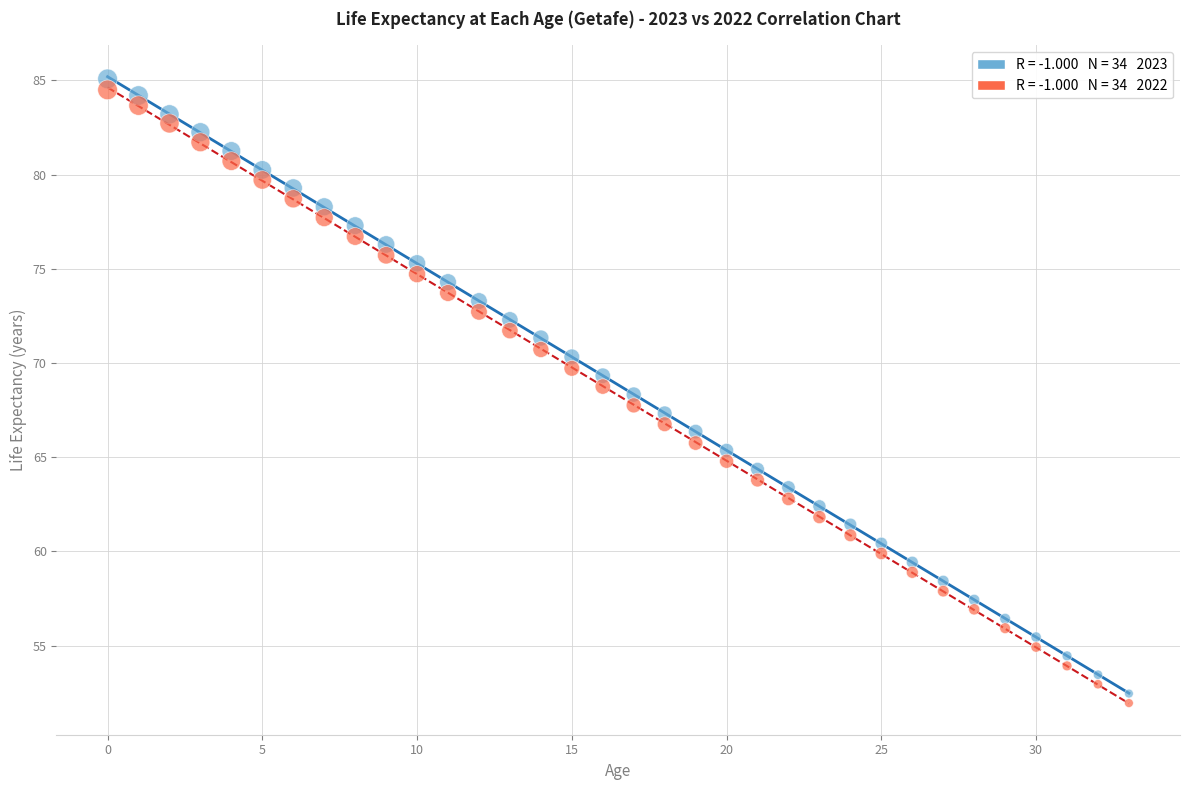

Count the number of points in this scatter plot.

68